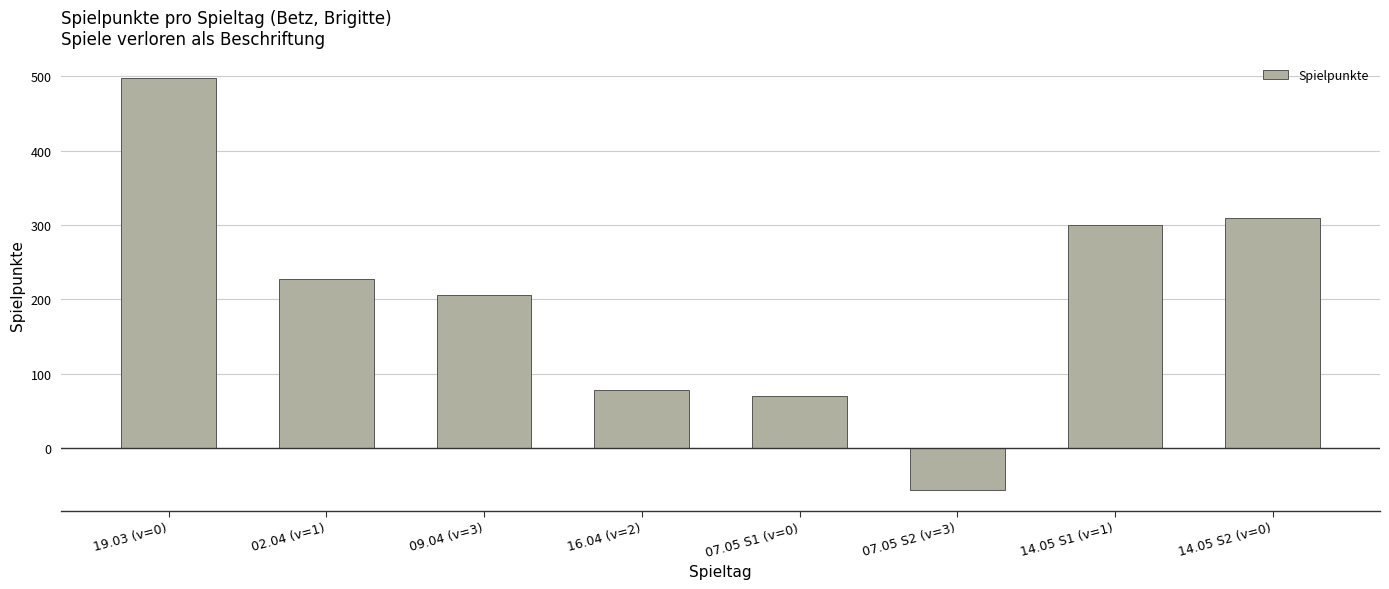

Approximately how many times larger is the value at 14.05 S1 (v=1) compared to 16.04 (v=2)?

3.8